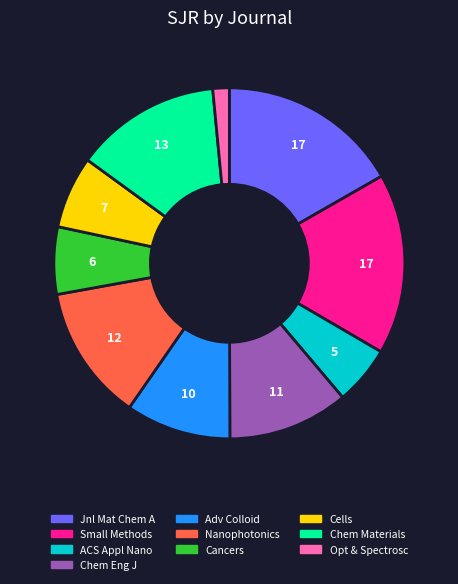

How many segments does this pie chart have?

10